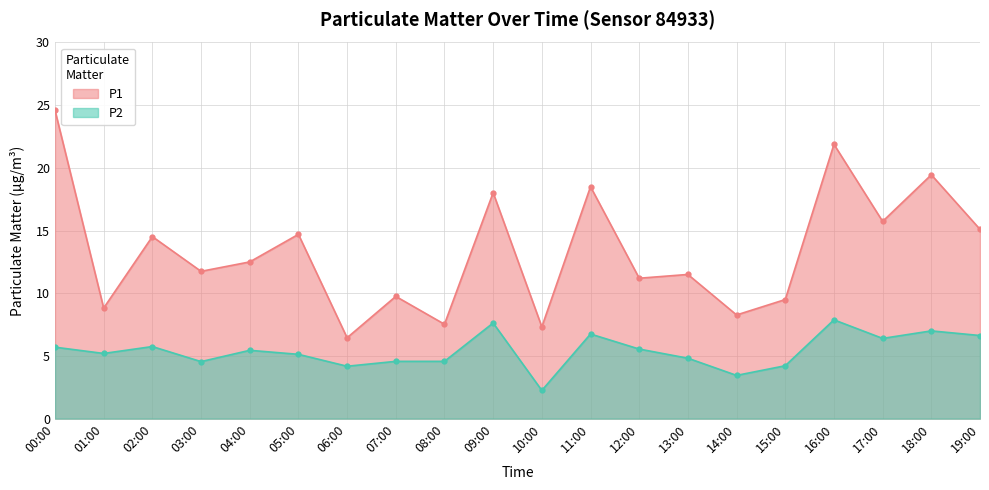

The value of P1 at 05:00 is 9.8. True or false?

False